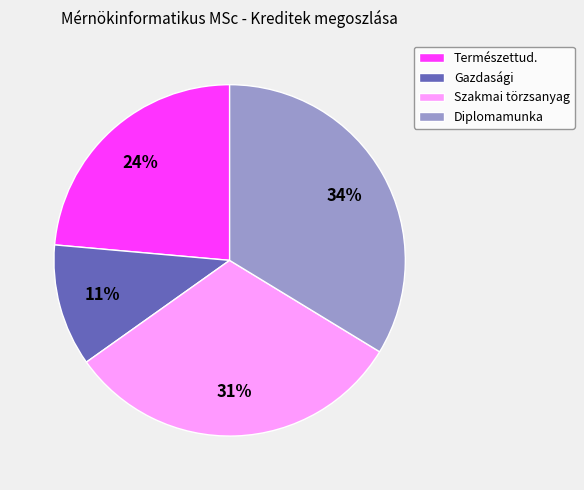

Rank the categories by value from highest to lowest.

Diplomamunka, Szakmai törzsanyag, Természettud., Gazdasági